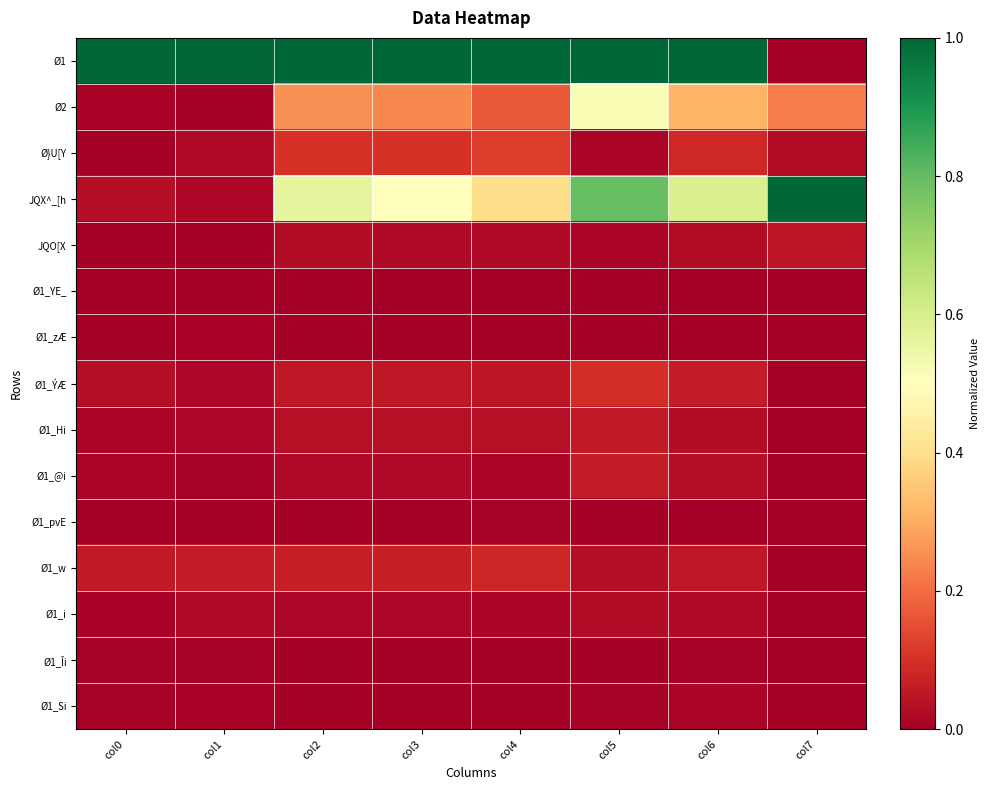

At which category is the sum across all series the highest?

col5